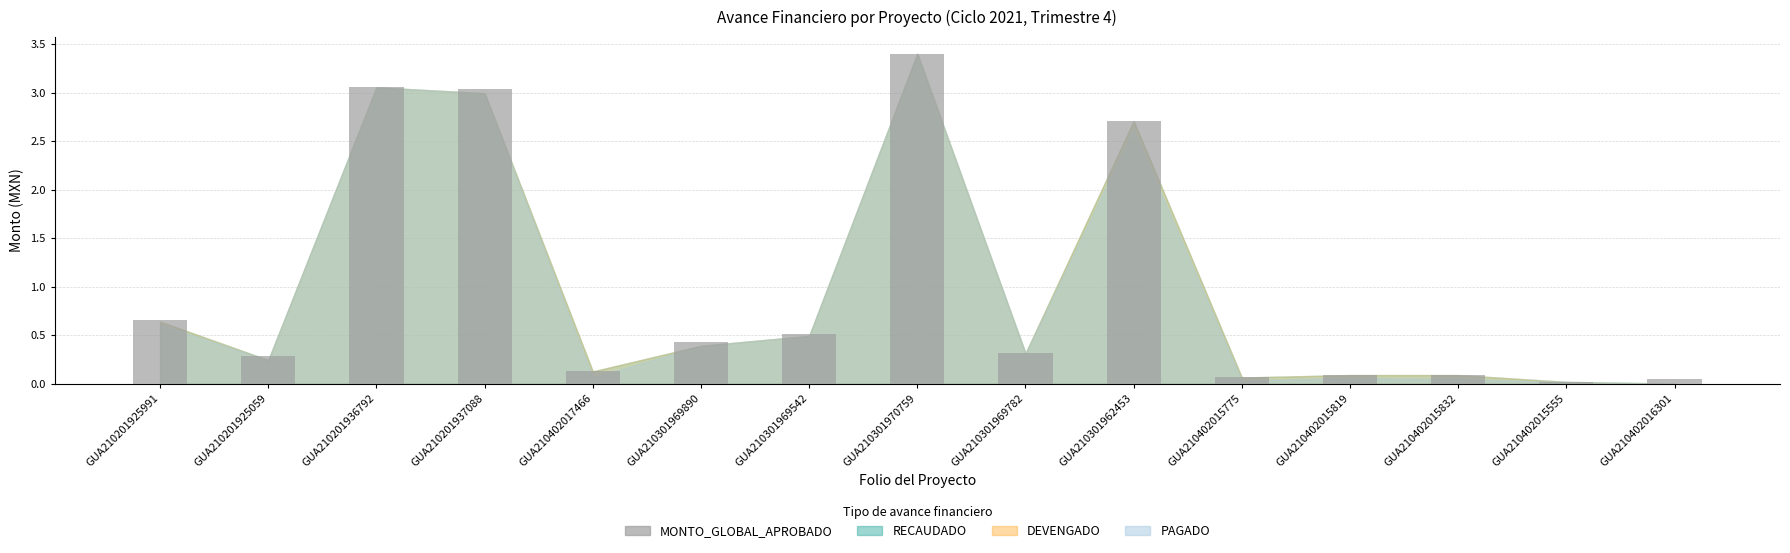

At which category does the chart reach its peak across all series?

GUA210301970759